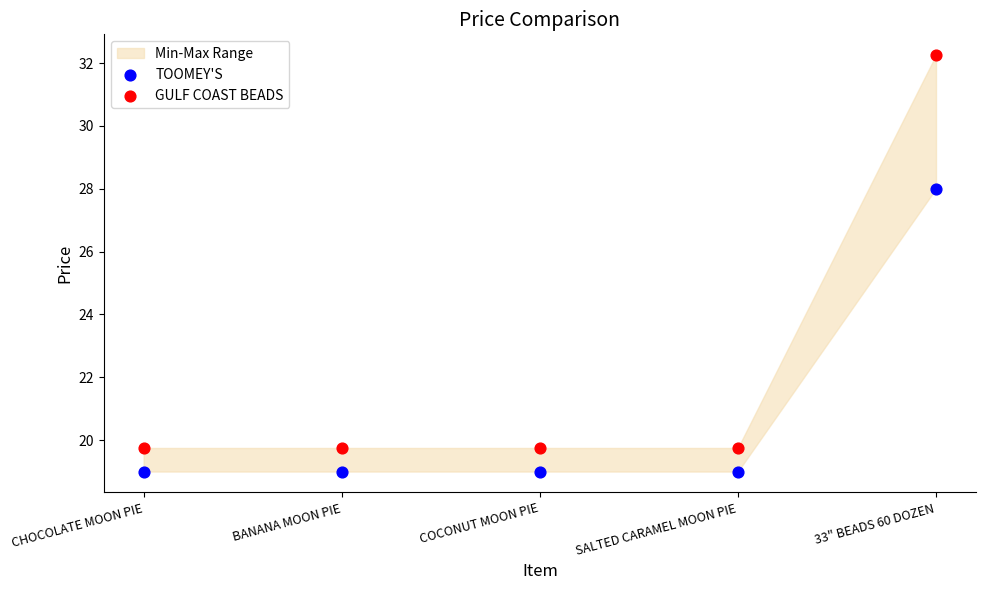

Across all data points, what is the average Y value?

21.5